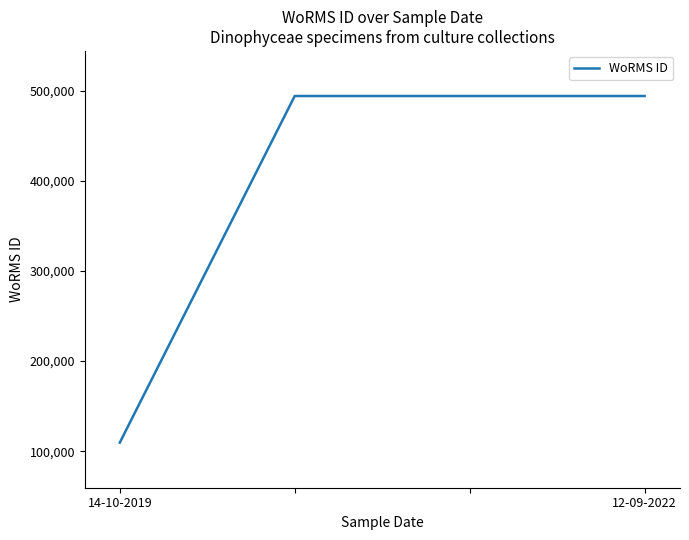

What is the maximum value shown in the chart?

494057